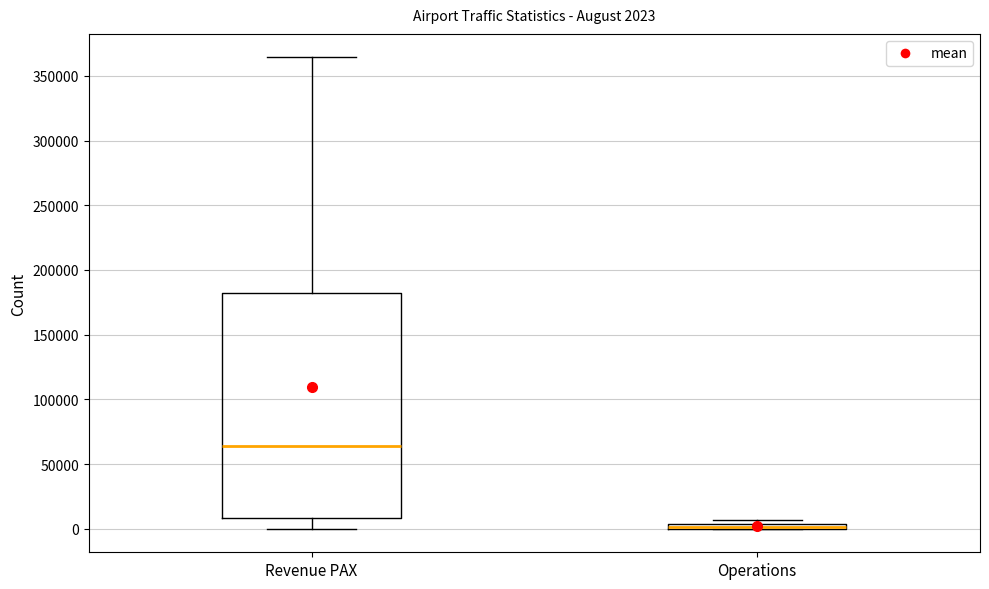

Comparing the boxes themselves (not the whiskers), which one is the tallest?

Revenue PAX